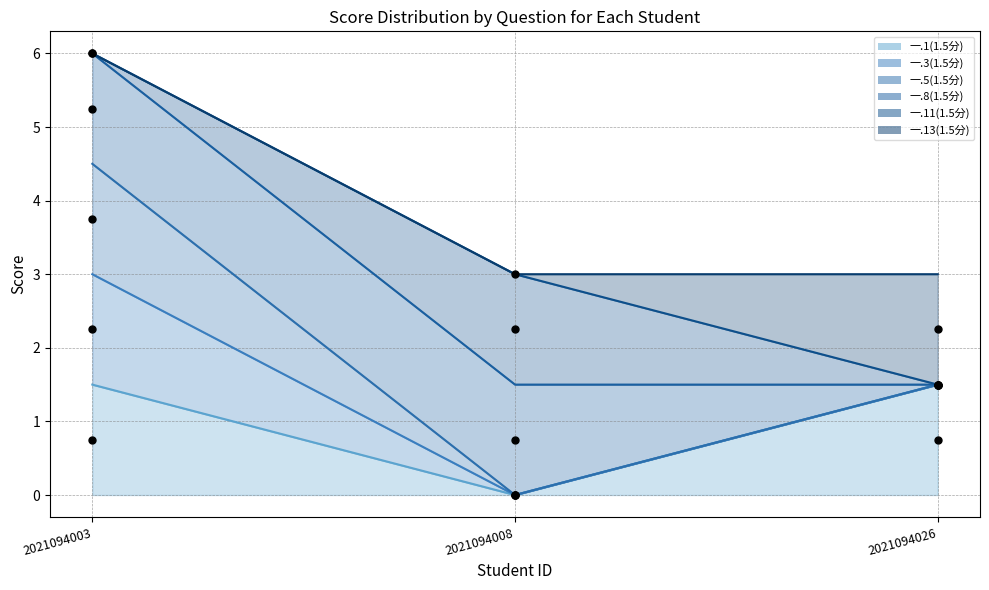

Which series has the largest total across all categories?

一.5(1.5分)